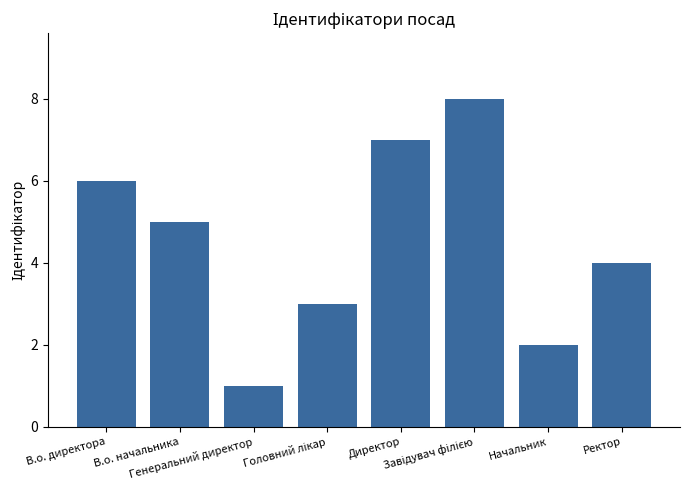

What is the greatest value displayed?

8